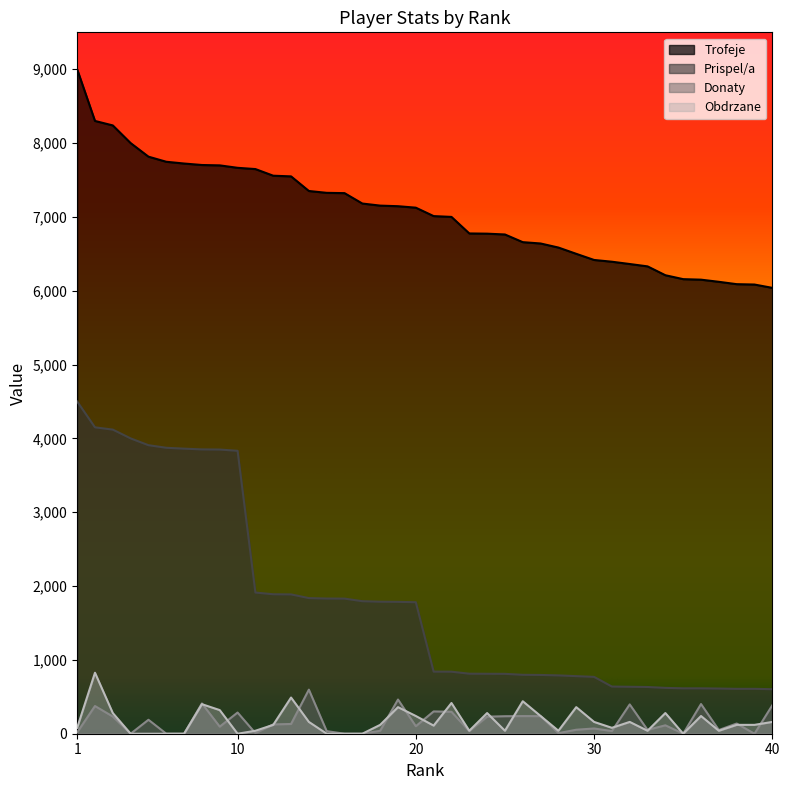

What is the average value of the Obdrzane series?

170